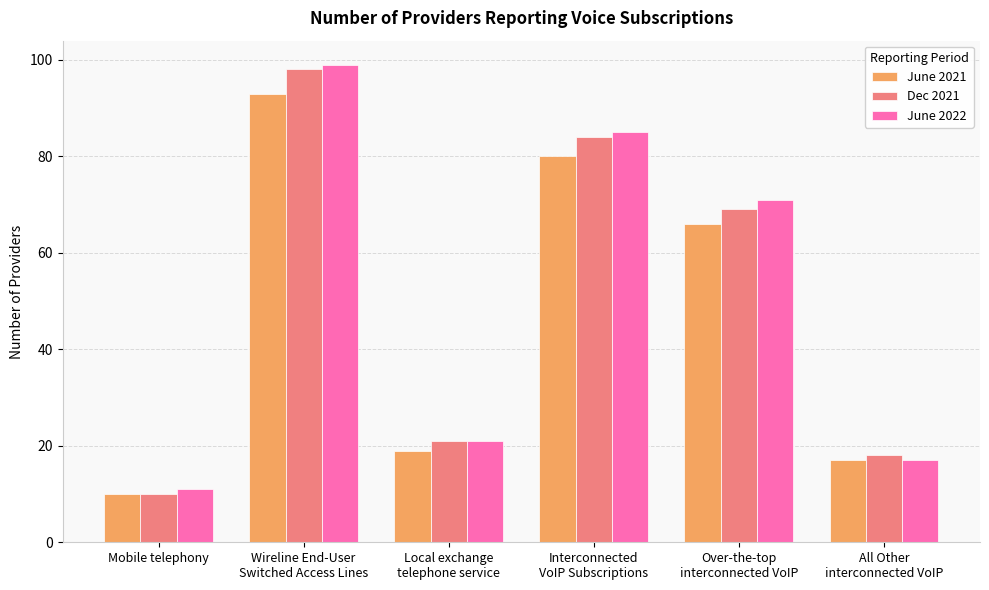

At which category is the sum across all series the highest?

Wireline End-User
Switched Access Lines